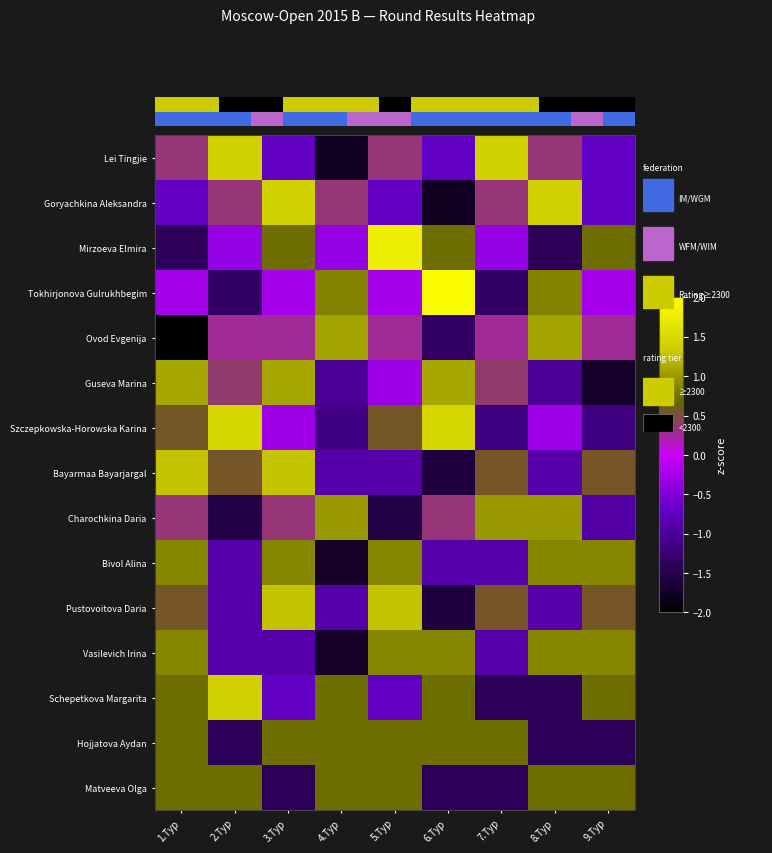

Where is Charochkina Daria nearest to the value 0?

1.Тур